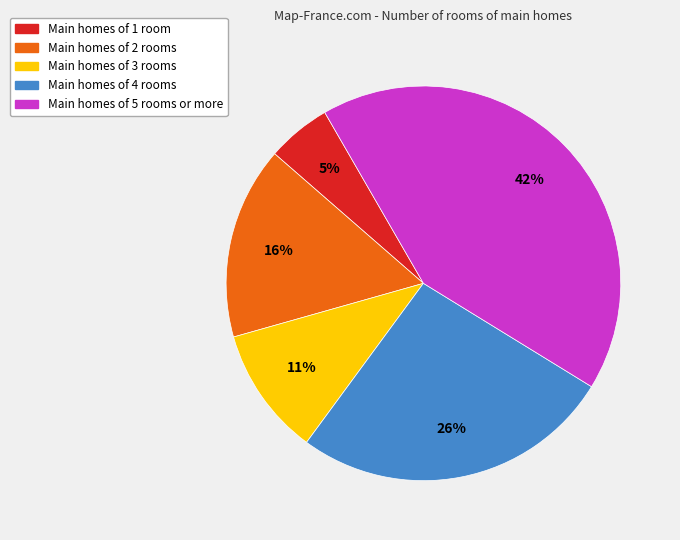

Is there any slice that represents more than half of the pie?

No